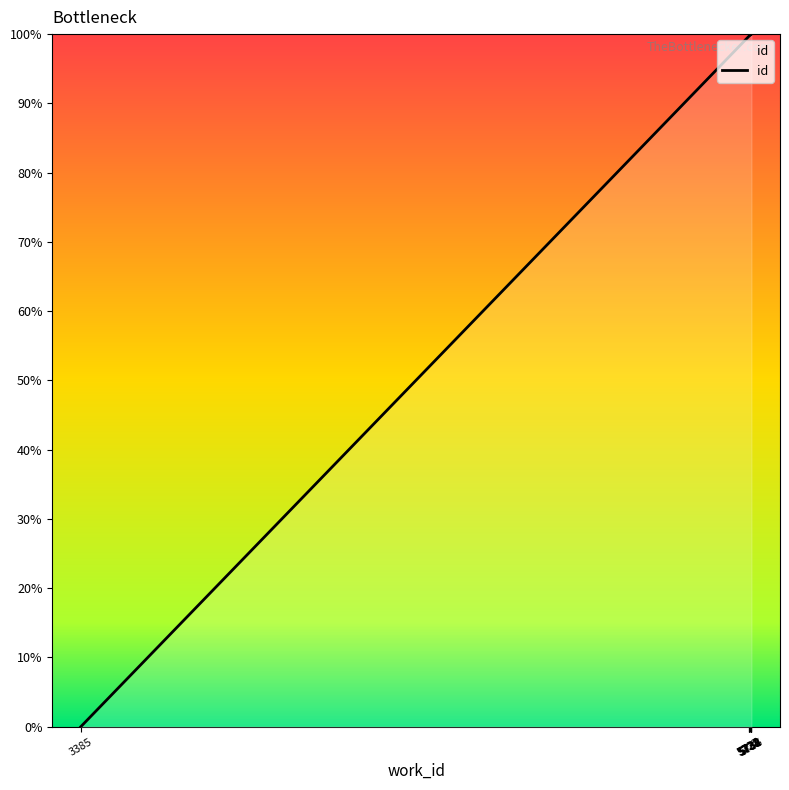

What is the maximum value shown in the chart?

100.0